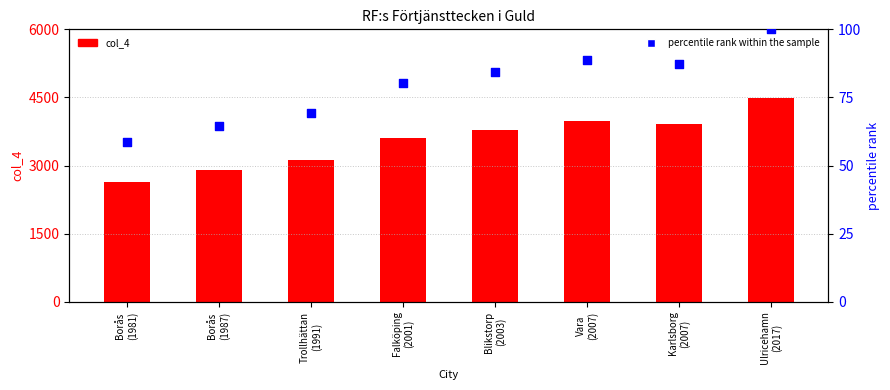

Which series contains the highest Y value?

col_4